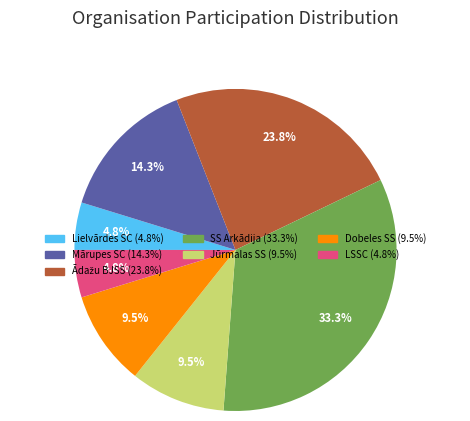

What is the ratio of the value at Dobeles SS to the value at SS Arkādija?

0.3